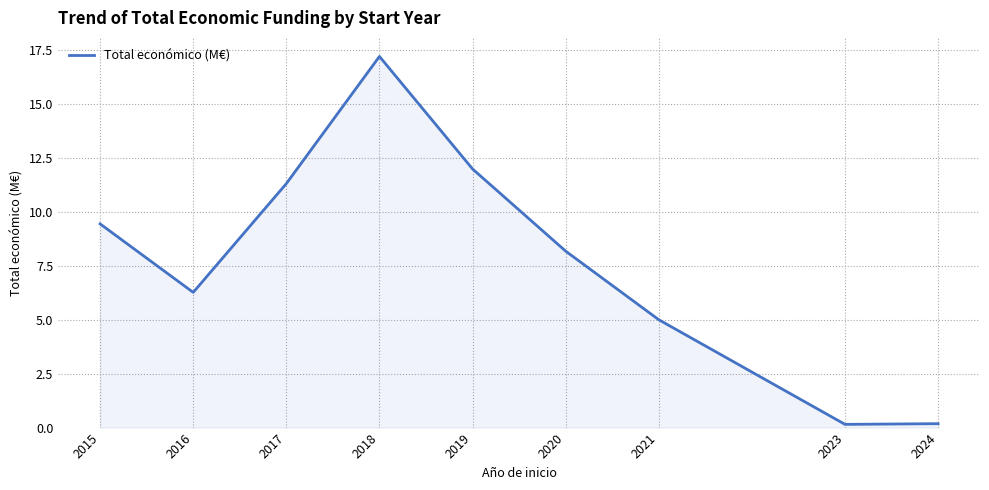

Which label corresponds to the largest value in the chart?

2018